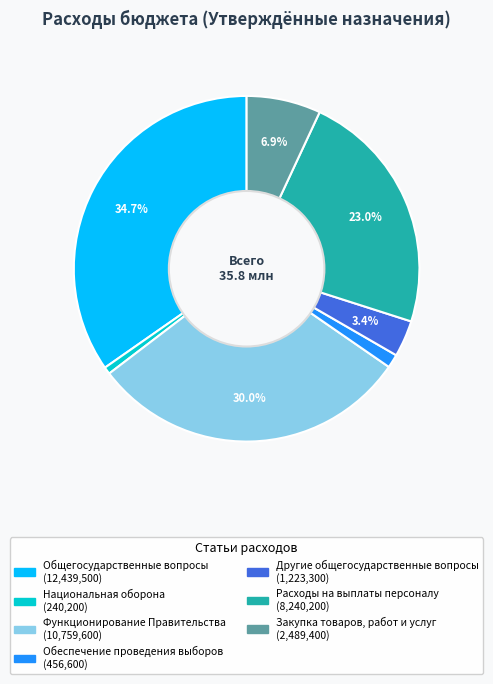

What is the largest slice in the pie chart?

Общегосударственные вопросы